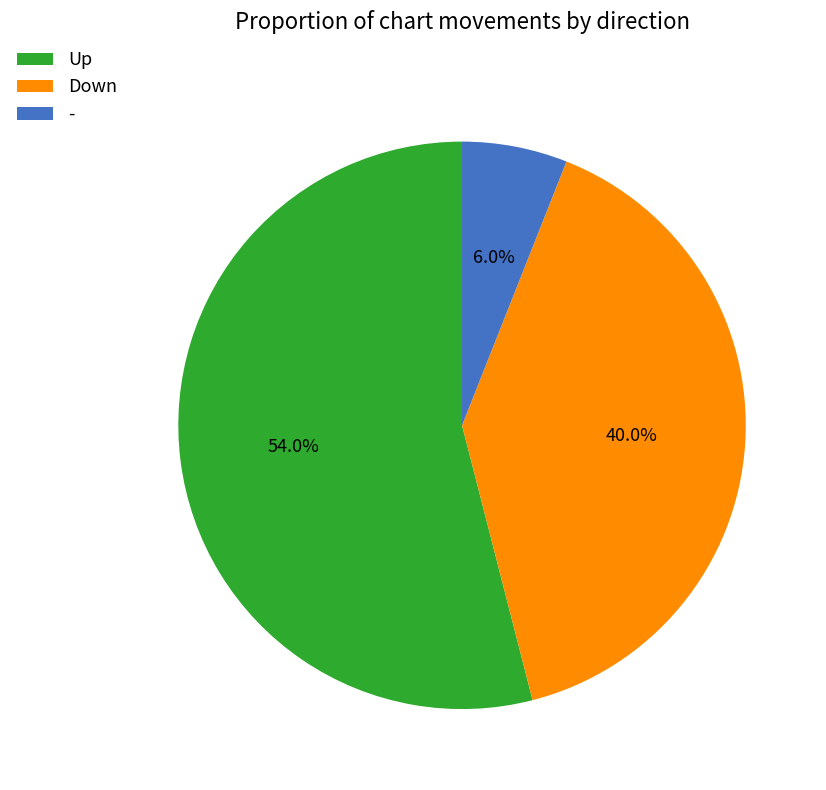

How many slices are in this pie chart?

3